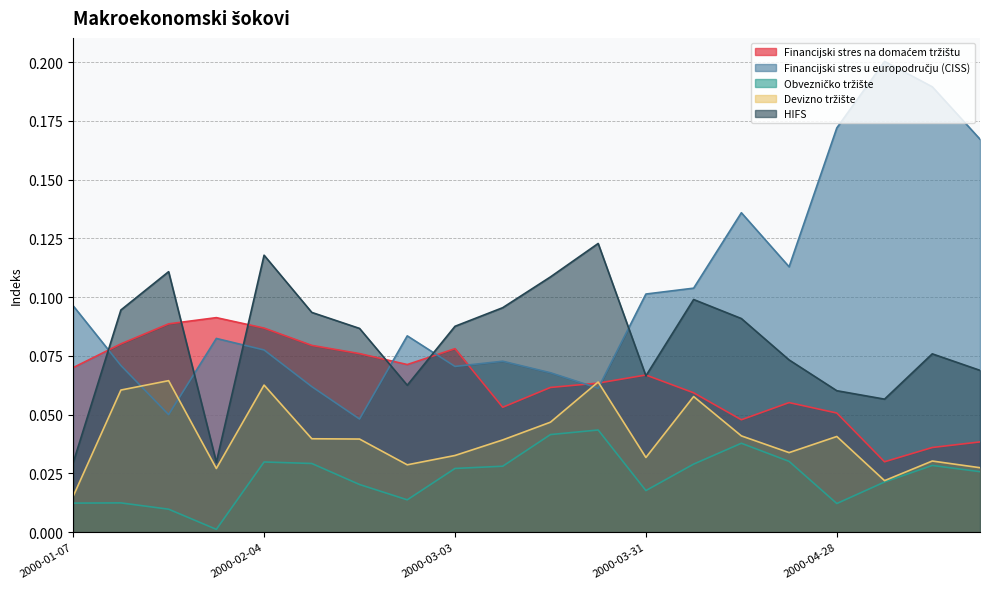

List the series in order of their peak value, highest first.

Financijski stres u europodručju (CISS), HIFS, Financijski stres na domaćem tržištu, Devizno tržište, Obvezničko tržište